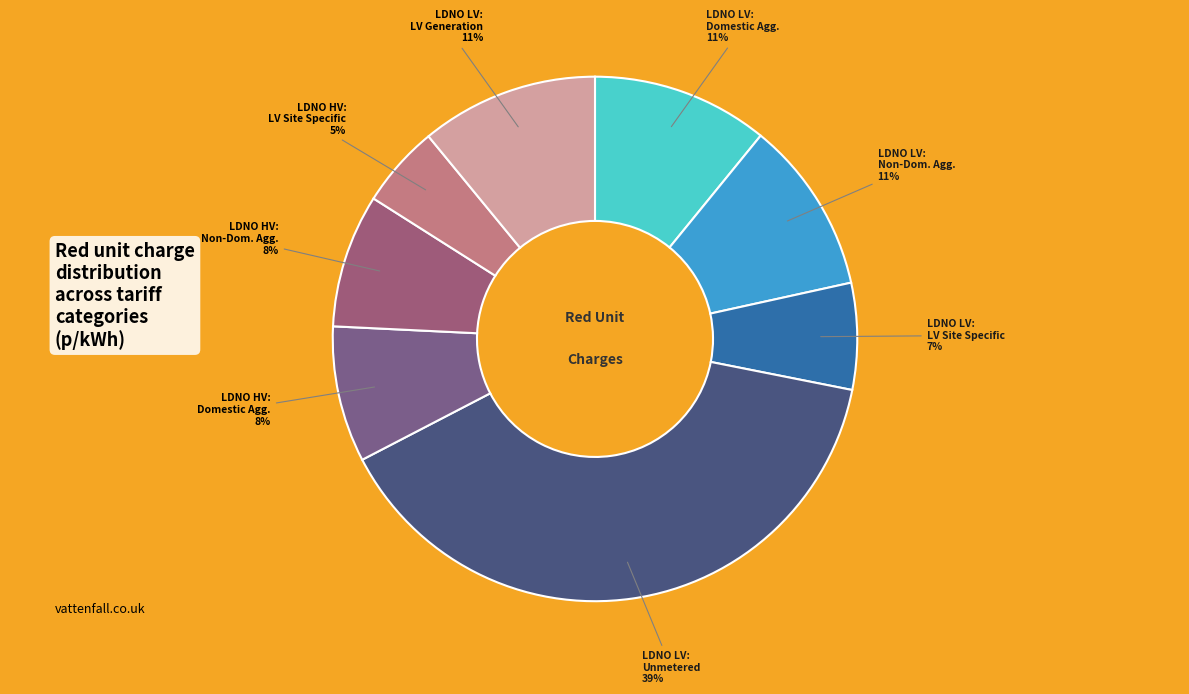

How many slices are in this pie chart?

8